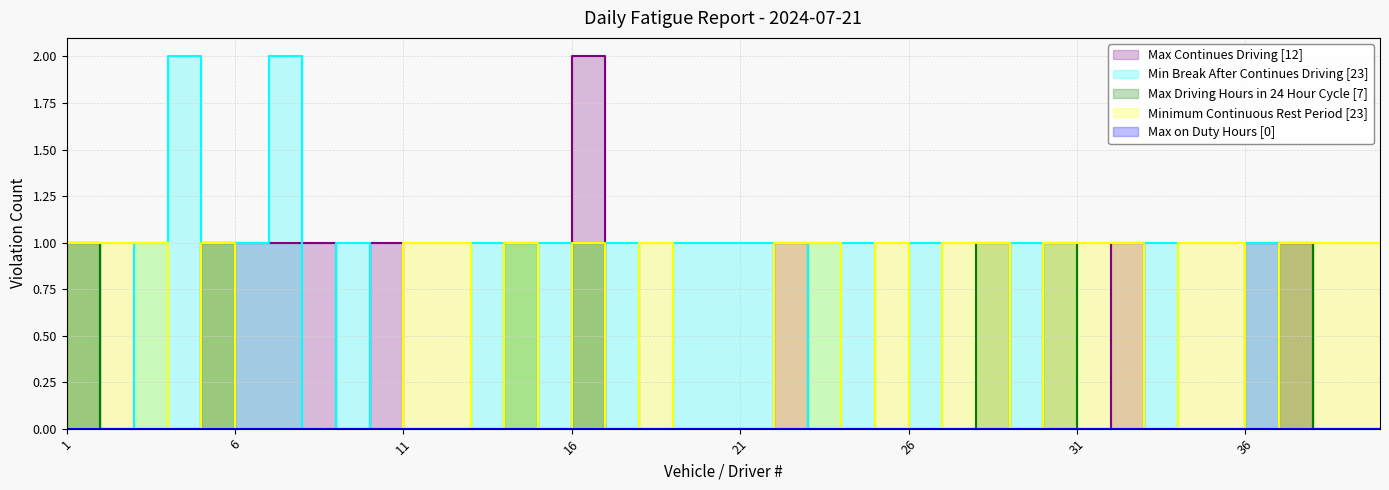

Reading right to left, extract all data points from this chart.

Max Continues Driving: 40=0	39=0	38=0	37=1	36=1	35=0	34=0	33=0	32=1	31=0	30=0	29=0	28=0	27=0	26=0	25=0	24=0	23=0	22=1	21=0	20=0	19=0	18=0	17=0	16=2	15=0	14=0	13=0	12=0	11=0	10=1	9=0	8=1	7=1	6=1	5=1	4=0	3=0	2=0	1=1
Min Break After Continues Driving: 40=0	39=0	38=0	37=0	36=1	35=0	34=0	33=1	32=0	31=0	30=0	29=1	28=0	27=0	26=1	25=0	24=1	23=1	22=0	21=1	20=1	19=1	18=0	17=1	16=1	15=1	14=1	13=1	12=0	11=0	10=0	9=1	8=0	7=2	6=1	5=1	4=2	3=1	2=0	1=1
Max Driving Hours in 24 Hour Cycle: 40=0	39=0	38=0	37=1	36=0	35=0	34=0	33=0	32=0	31=0	30=1	29=0	28=1	27=0	26=0	25=0	24=0	23=0	22=0	21=0	20=0	19=0	18=0	17=0	16=1	15=0	14=1	13=0	12=0	11=0	10=0	9=0	8=0	7=0	6=0	5=1	4=0	3=0	2=0	1=1
Minimum Continuous Rest Period: 40=1	39=1	38=1	37=1	36=0	35=1	34=1	33=0	32=1	31=1	30=1	29=0	28=1	27=1	26=0	25=1	24=0	23=1	22=1	21=0	20=0	19=0	18=1	17=0	16=1	15=0	14=1	13=0	12=1	11=1	10=0	9=0	8=0	7=0	6=0	5=1	4=0	3=1	2=1	1=1